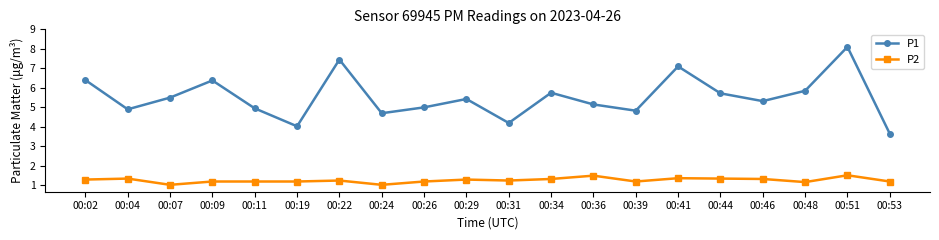

What is the sum of all P1 values?

110.4